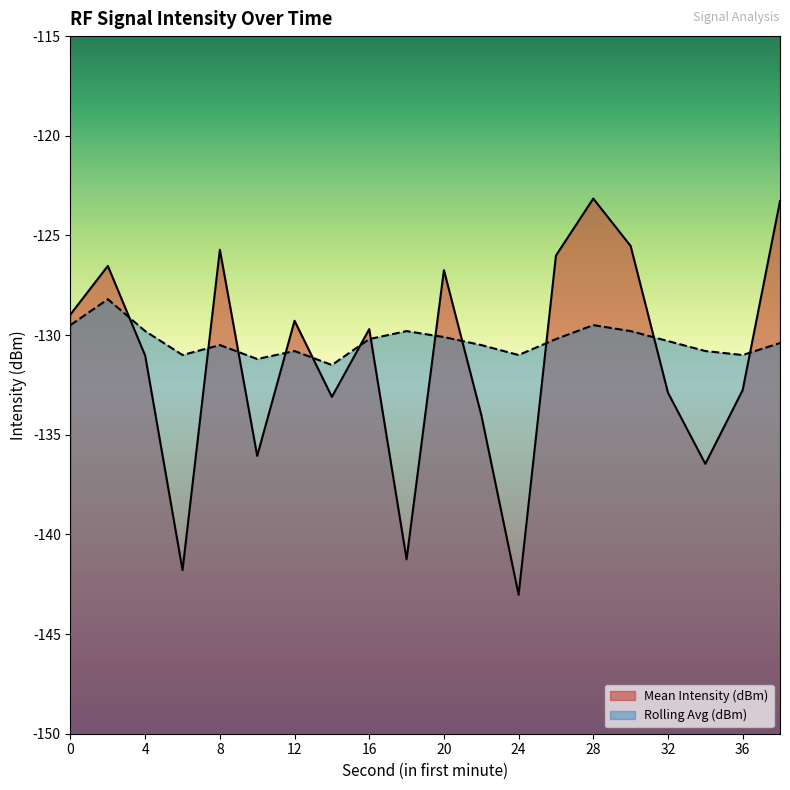

The Rolling Avg (dBm) series shows -130.3 at 32. True or false?

True